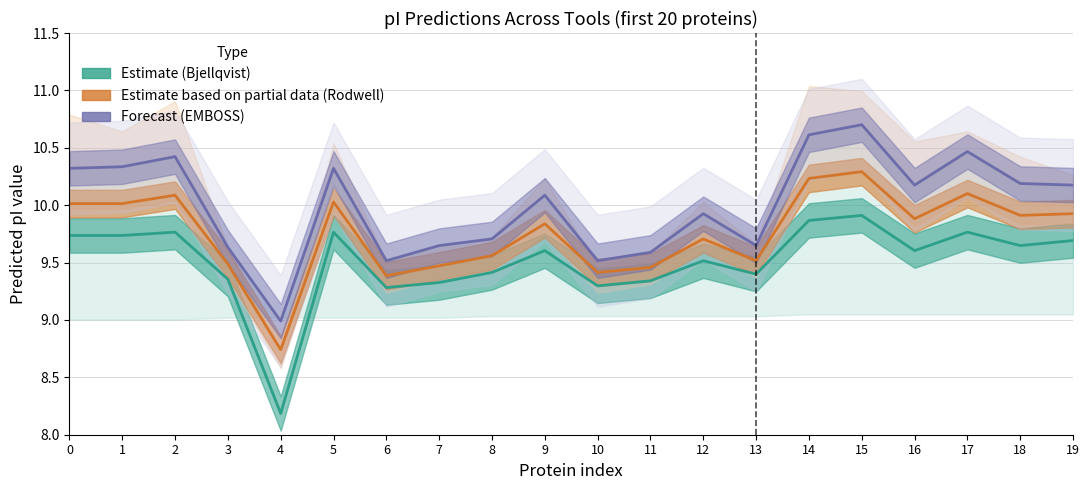

The Rodwell (Partial data) series shows 9.4 at 6. True or false?

True